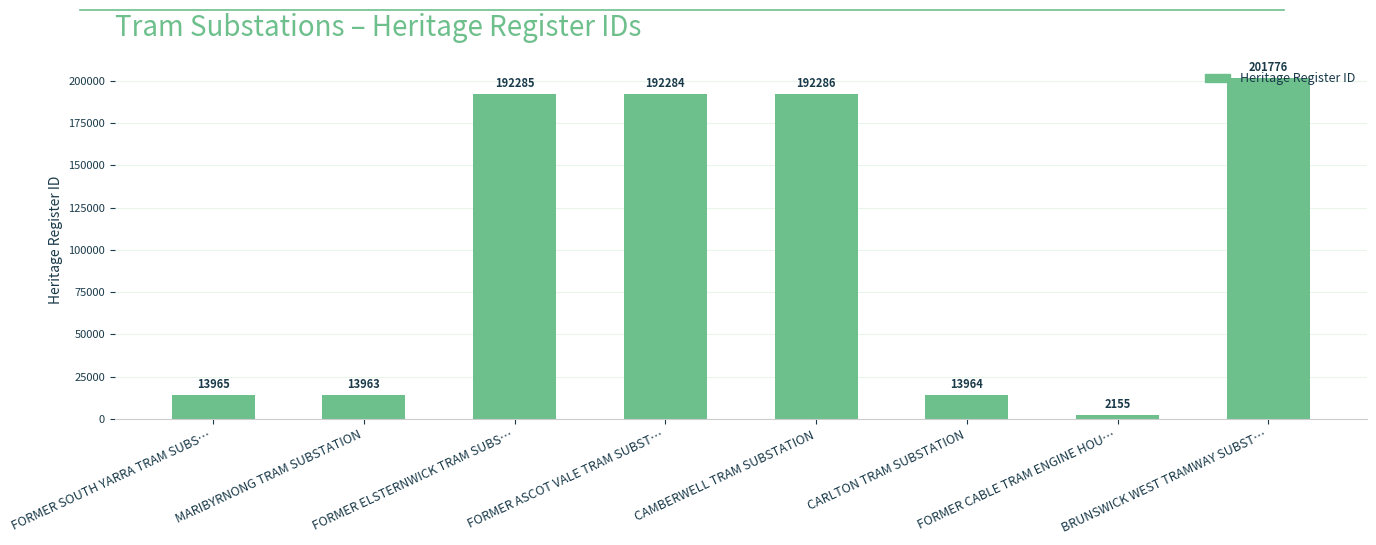

What is the label of the 8th bar from the left?

BRUNSWICK WEST TRAMWAY SUBST…